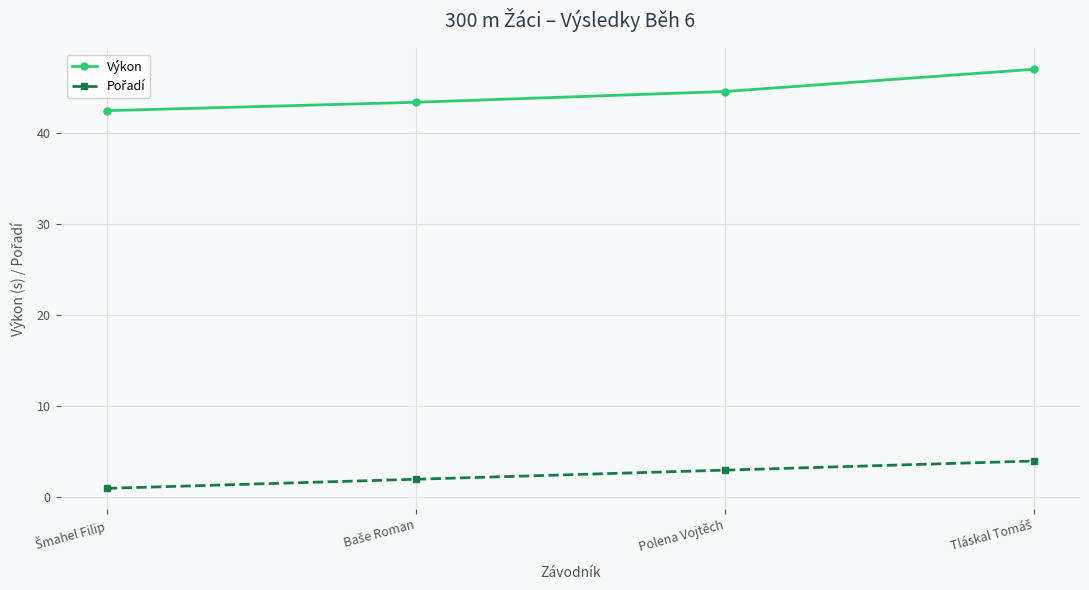

True or false: Výkon has a value of 15.4 at Polena Vojtěch.

False